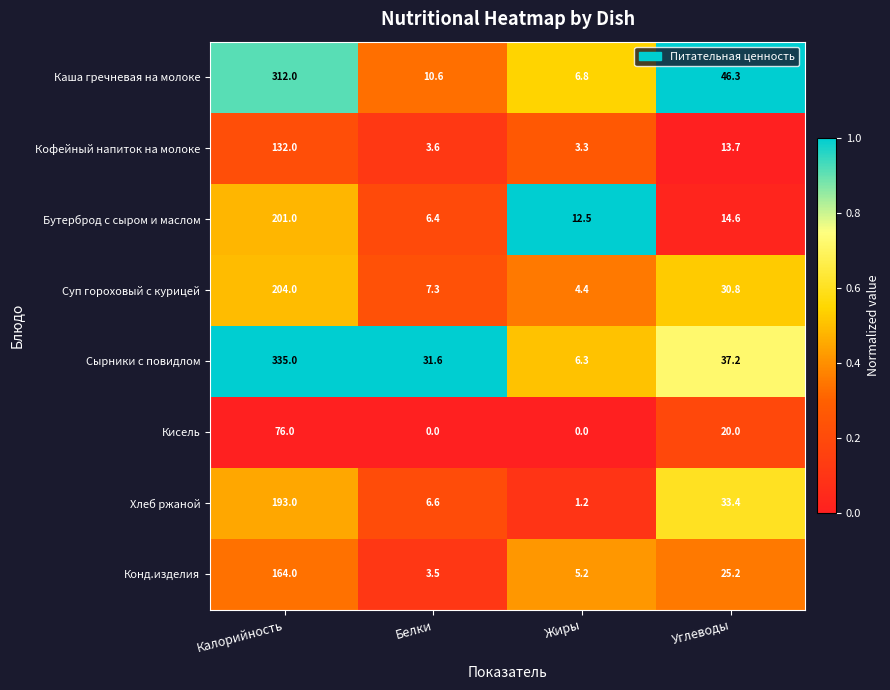

What is the maximum value for Хлеб ржаной?

193.0